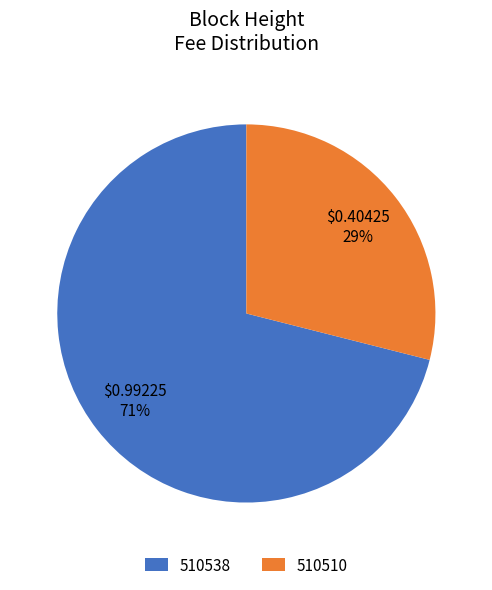

To the nearest percent, what portion does 510538 represent?

71%